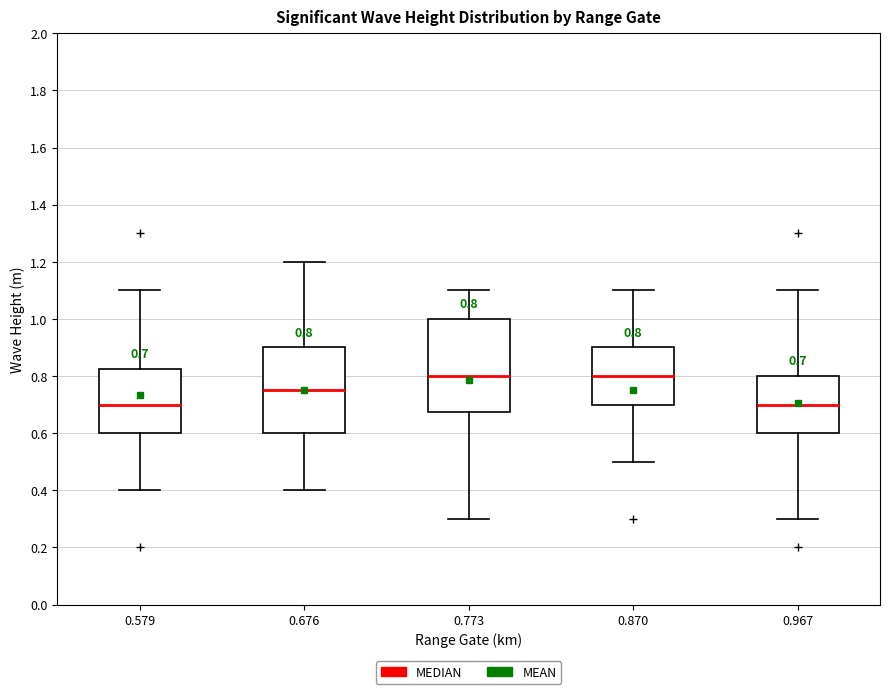

Comparing the boxes themselves (not the whiskers), which one is the tallest?

0.773